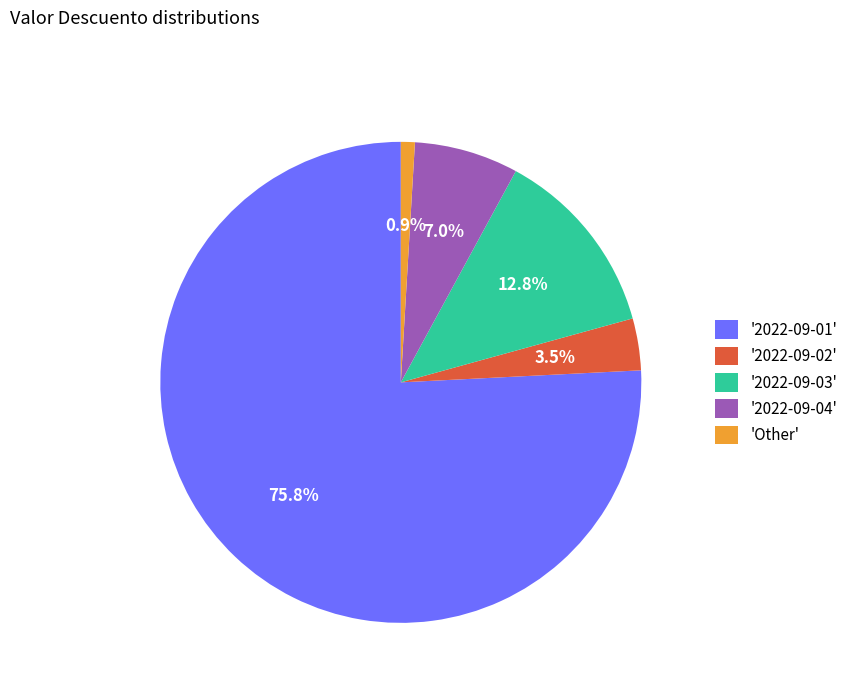

Between '2022-09-04' and '2022-09-02', which is larger?

'2022-09-04'